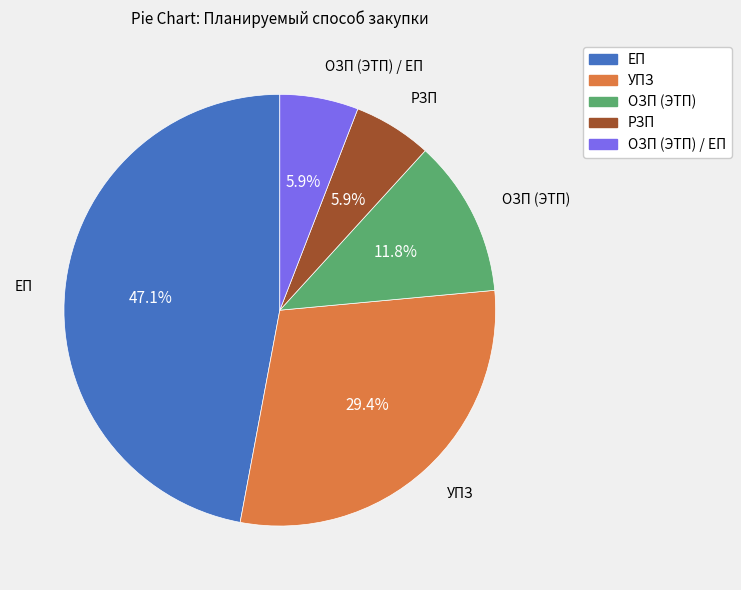

How many slices are in this pie chart?

5